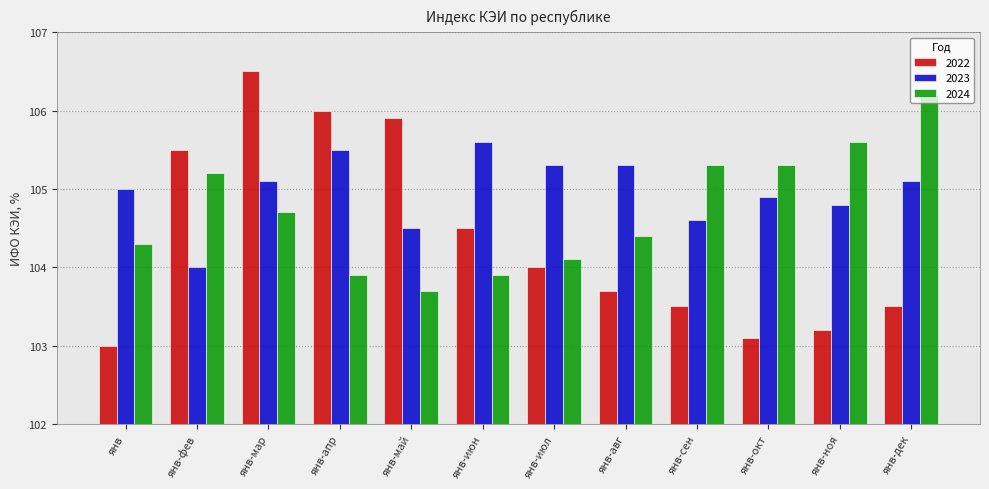

Read the 2023 value at янв-мар.

105.1